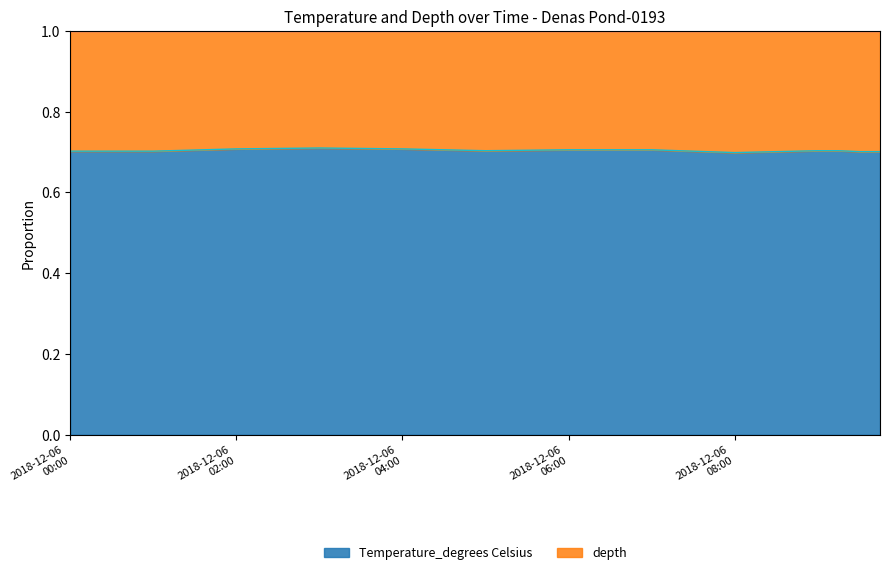

What is the greatest value displayed?

0.7